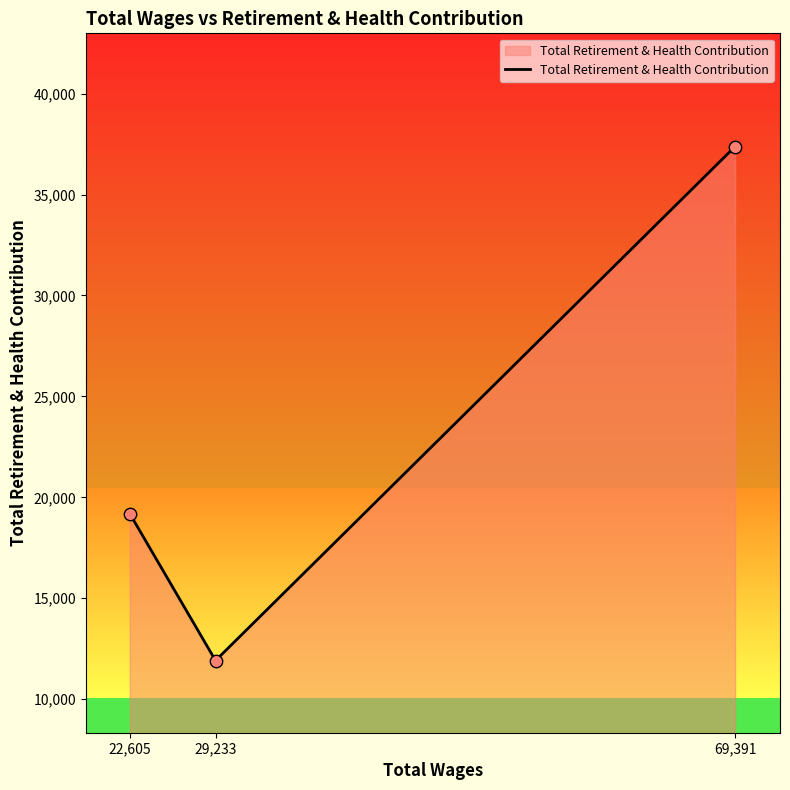

What is the ratio of the value at 22,605 to the value at 29,233?

1.6